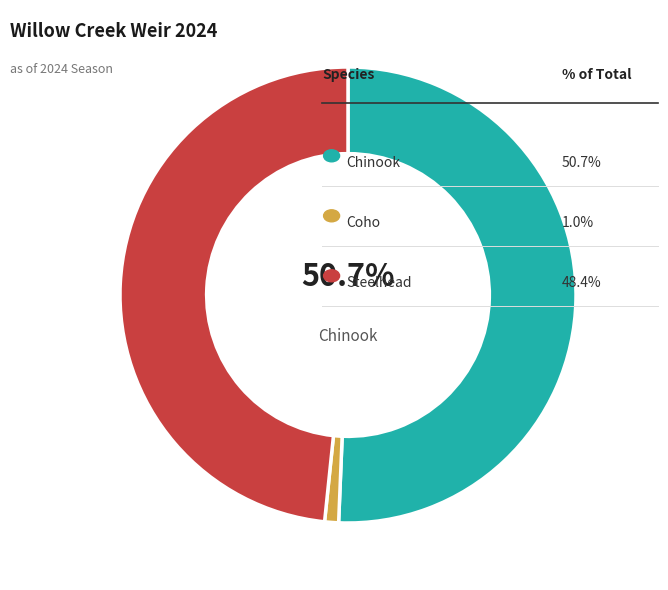

Is there a majority slice in this chart?

Yes